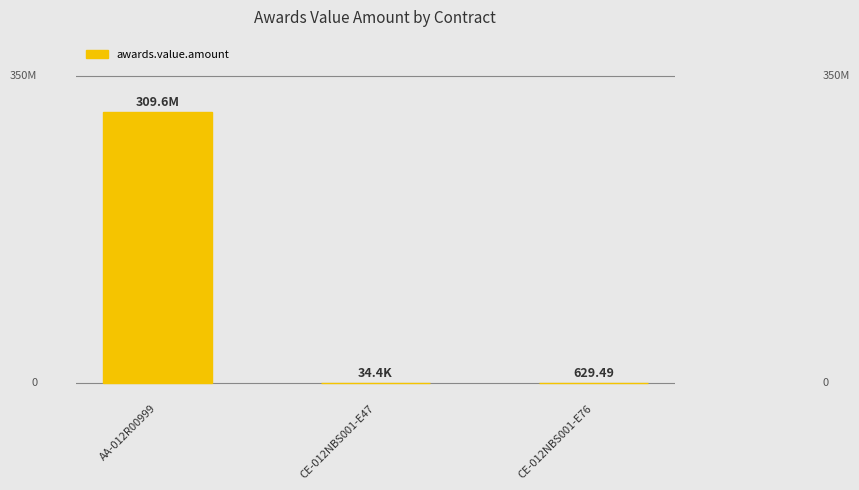

Is it true that the value at CE-012NBS001-E76 is 629.5?

True